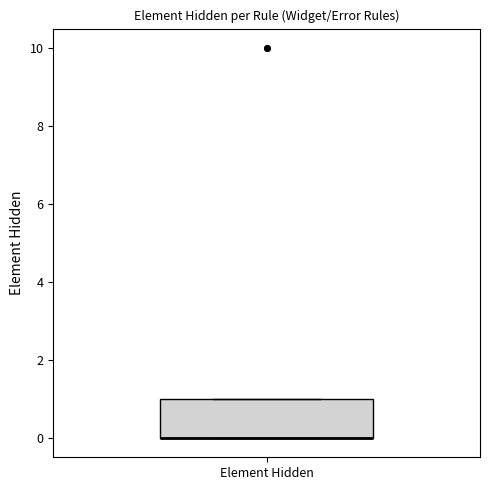

Where is the upper edge of the box for Element Hidden on the y-axis? The values are not printed on the chart, so give them approximately, as read against the axis.

1